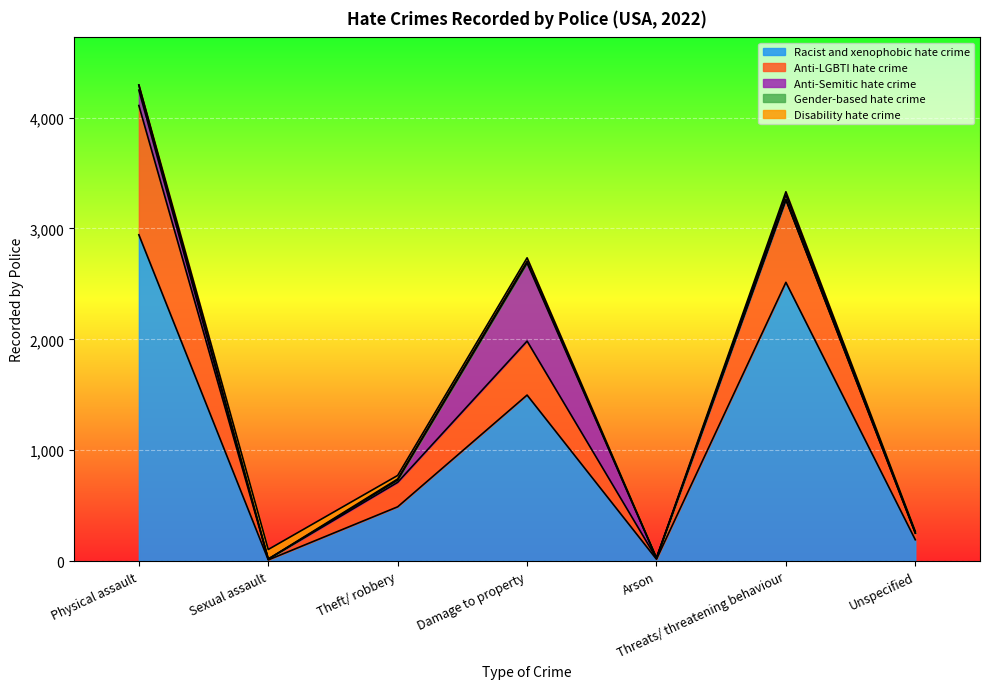

Is it true that Gender-based hate crime equals 1 at Sexual assault?

True